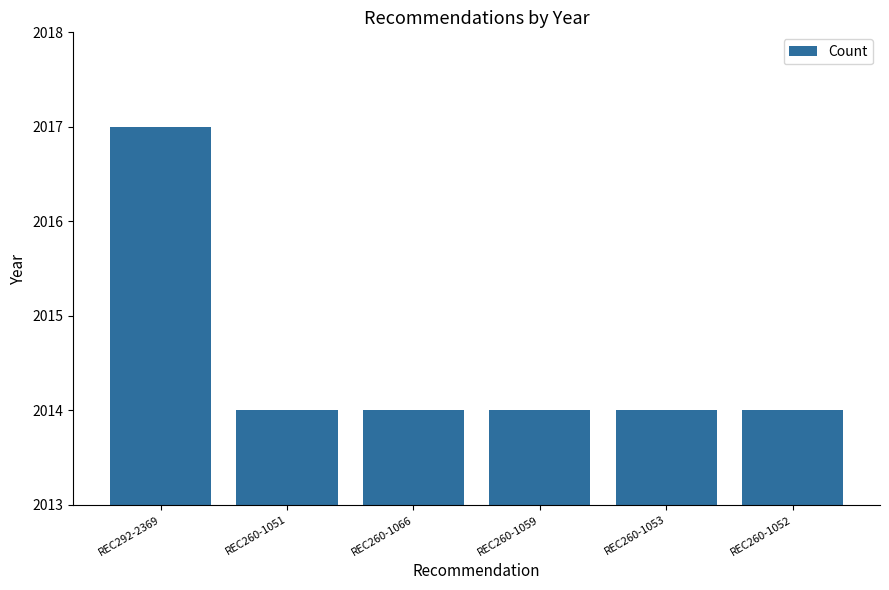

How many values are between 2014 and 2015?

5